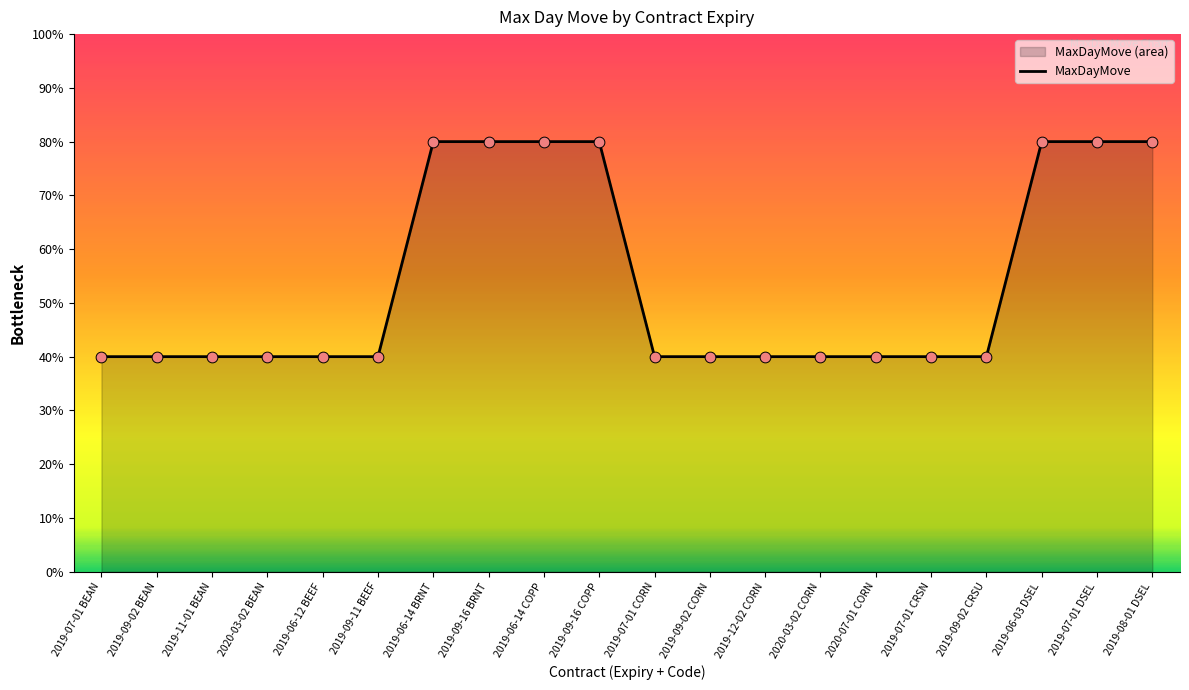

What is the change in value from 2019-06-14 COPP to 2019-07-01 CRSN?

-1000